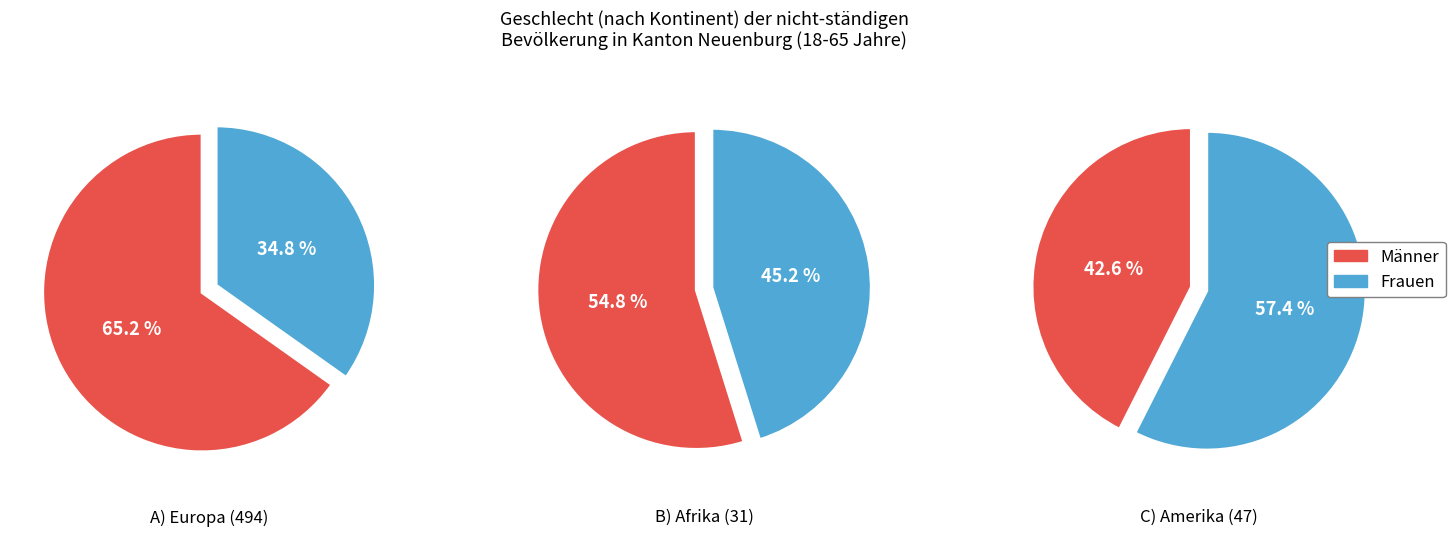

Rank the series by their maximum value, from lowest to highest.

Afrika, Amerika, Europa